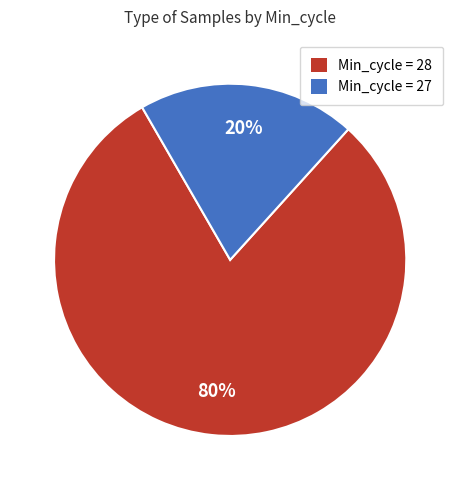

To the nearest percent, what is the difference between the largest and smallest slice percentages?

60%